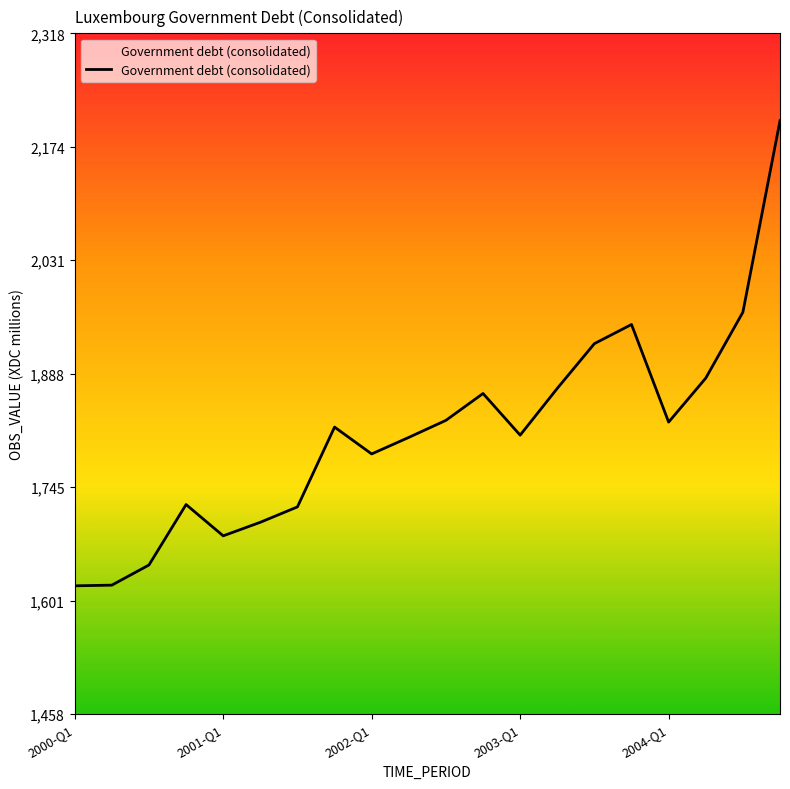

What is the greatest value displayed?

2207.2